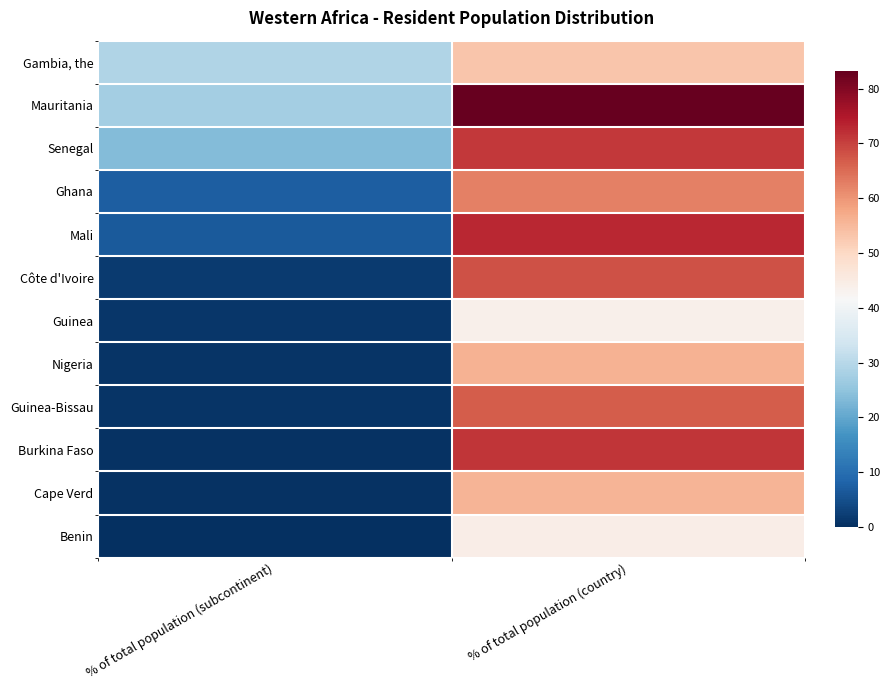

Reading left to right, extract all data points from this chart.

Gambia, the: % of total population (subcontinent)=28.9	% of total population (country)=53.1
Mauritania: % of total population (subcontinent)=27.4	% of total population (country)=83.2
Senegal: % of total population (subcontinent)=23.6	% of total population (country)=71.0
Ghana: % of total population (subcontinent)=7.2	% of total population (country)=62.5
Mali: % of total population (subcontinent)=6.8	% of total population (country)=72.9
Côte d'Ivoire: % of total population (subcontinent)=1.6	% of total population (country)=68.1
Guinea: % of total population (subcontinent)=1.1	% of total population (country)=43.8
Nigeria: % of total population (subcontinent)=1.0	% of total population (country)=55.9
Guinea-Bissau: % of total population (subcontinent)=0.9	% of total population (country)=66.7
Burkina Faso: % of total population (subcontinent)=0.5	% of total population (country)=71.4
Cape Verd: % of total population (subcontinent)=0.5	% of total population (country)=55.6
Benin: % of total population (subcontinent)=0.2	% of total population (country)=44.4